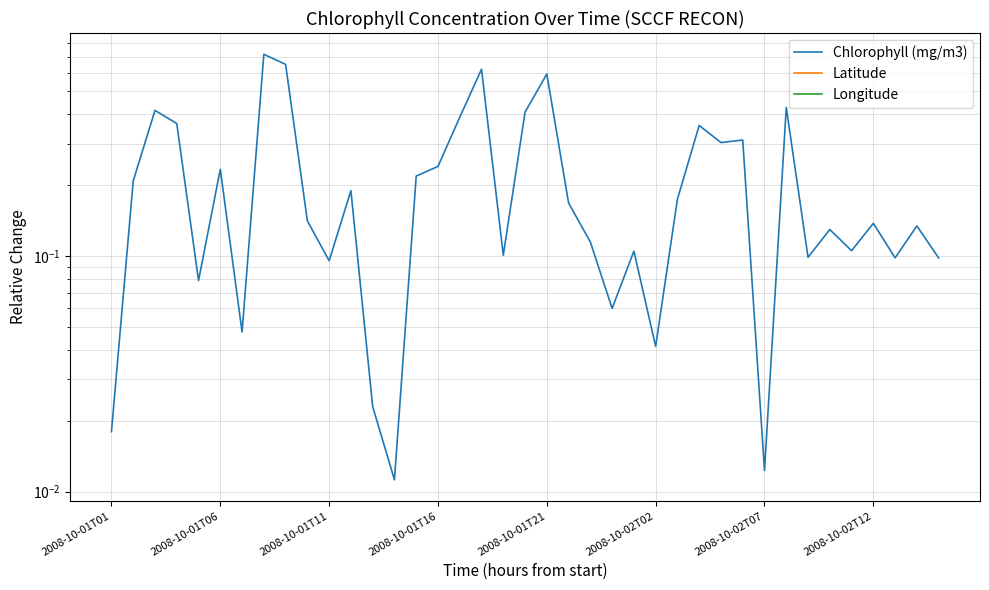

Is it true that Chlorophyll (mg/m3) equals 0.2 at 2008-10-01T11?

False